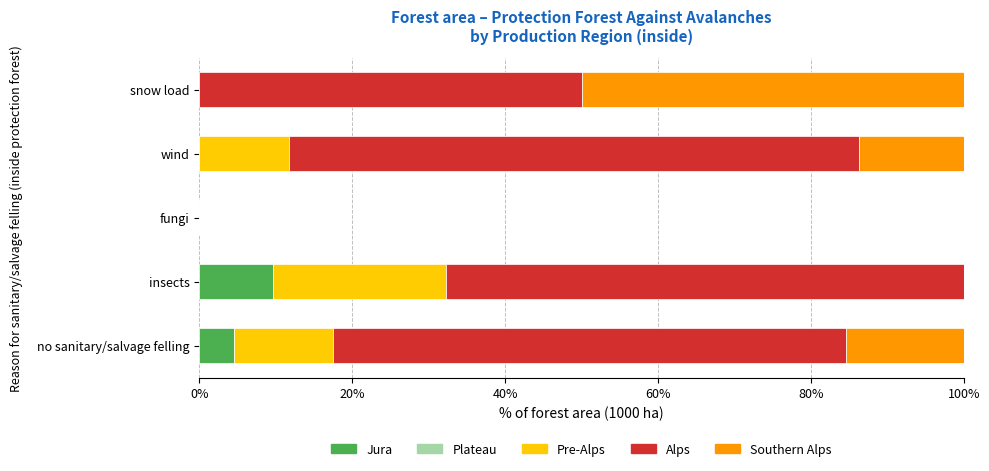

At which label does Jura reach its peak?

insects